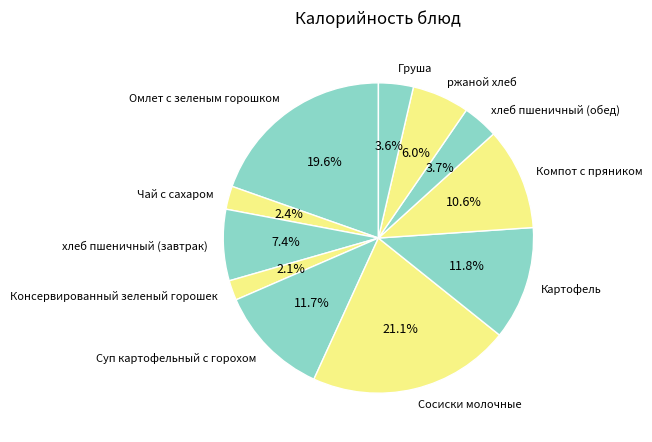

What percentage is the ржаной хлеб slice, to the nearest percent?

6%